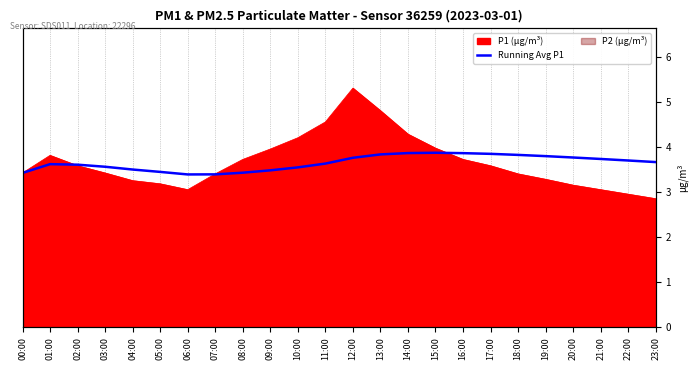

Approximately how many times larger is the value at 06:00 compared to 21:00?

0.9